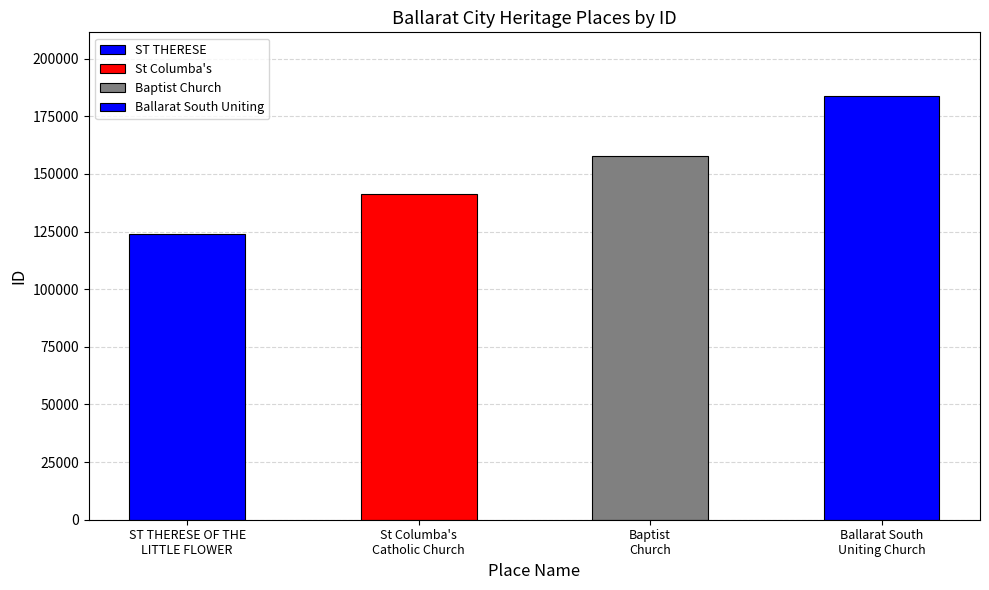

Count the values in the range 141251 to 183807.

3